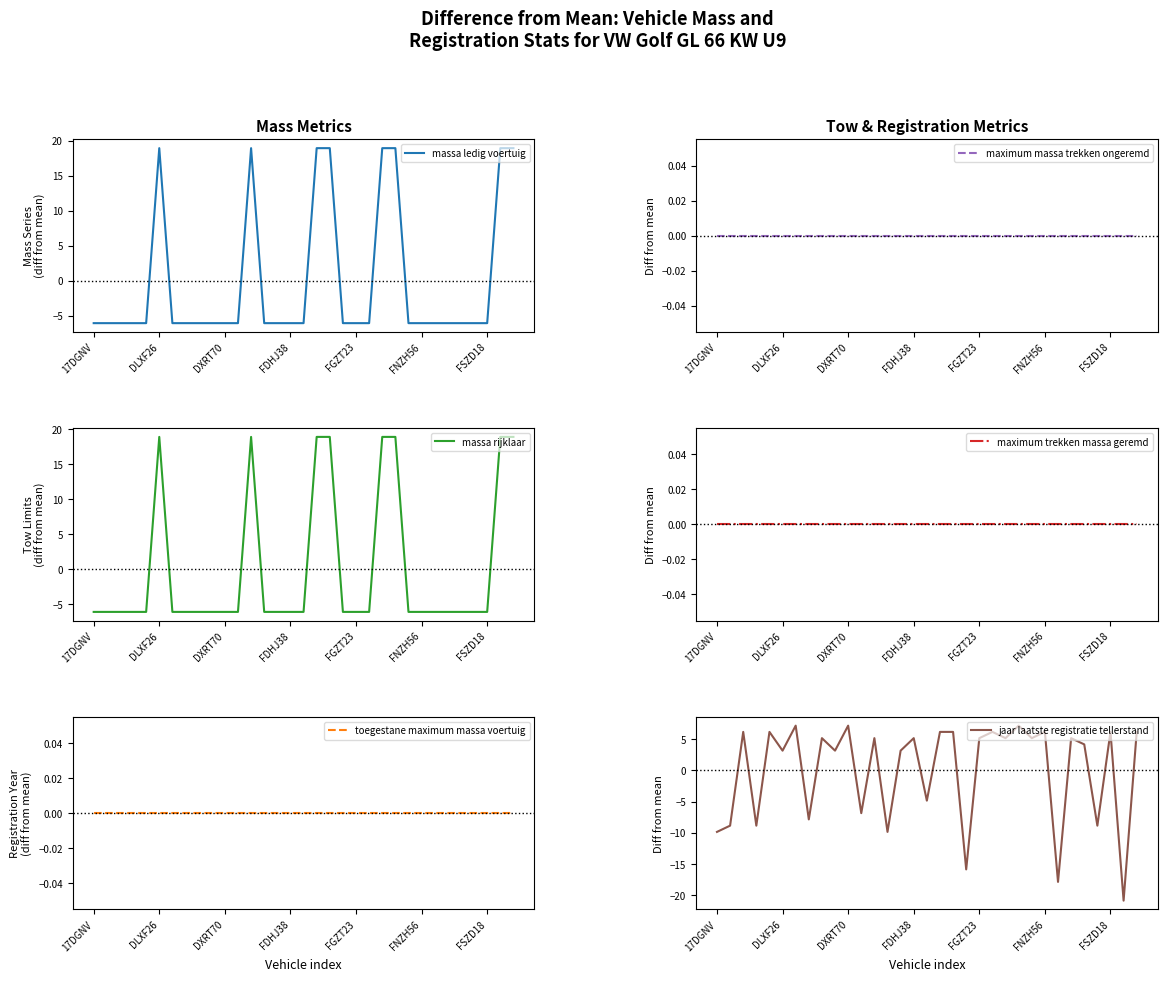

Which series has the widest spread of values?

jaar laatste registratie tellerstand